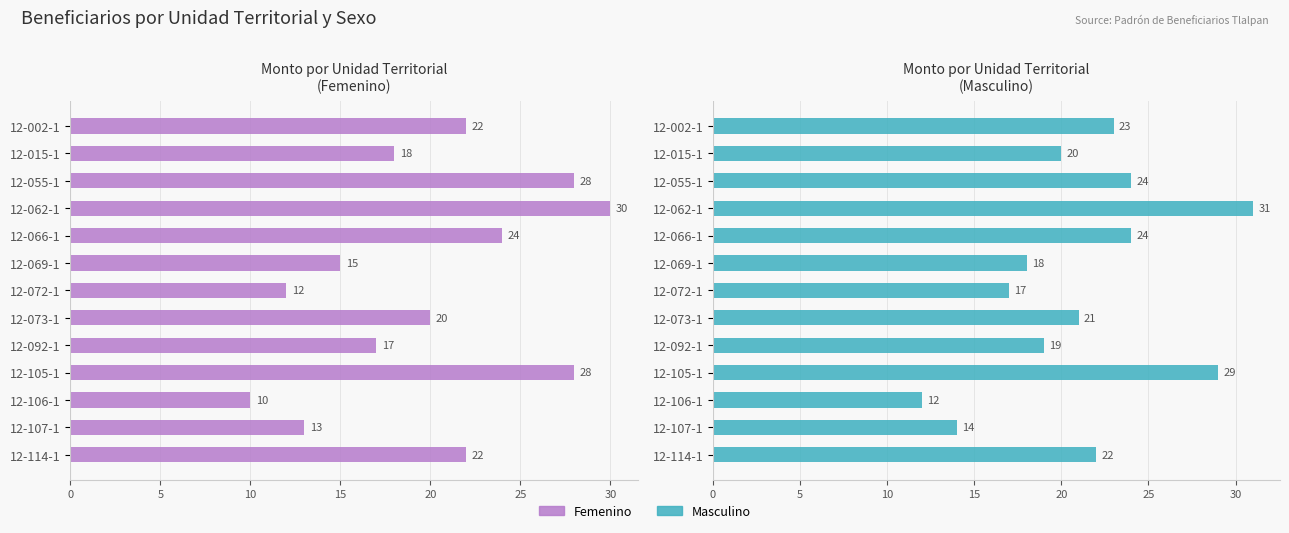

How many bars are there in each group?

2